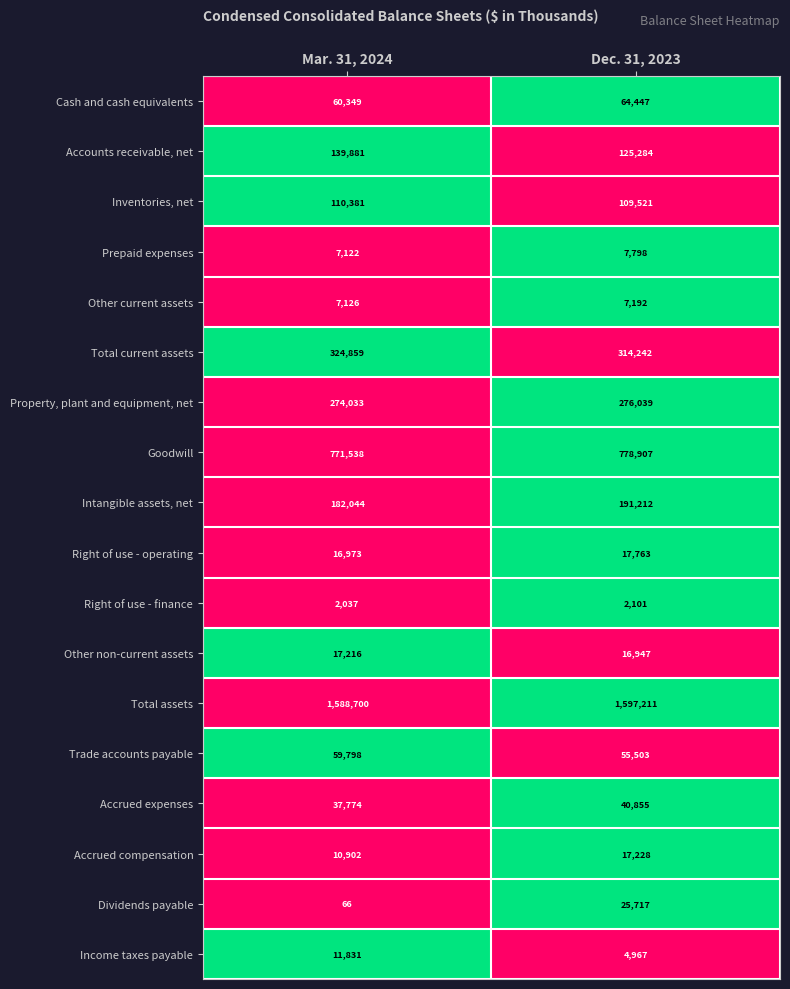

At which label is Right of use - operating closest to 17368?

Mar. 31, 2024